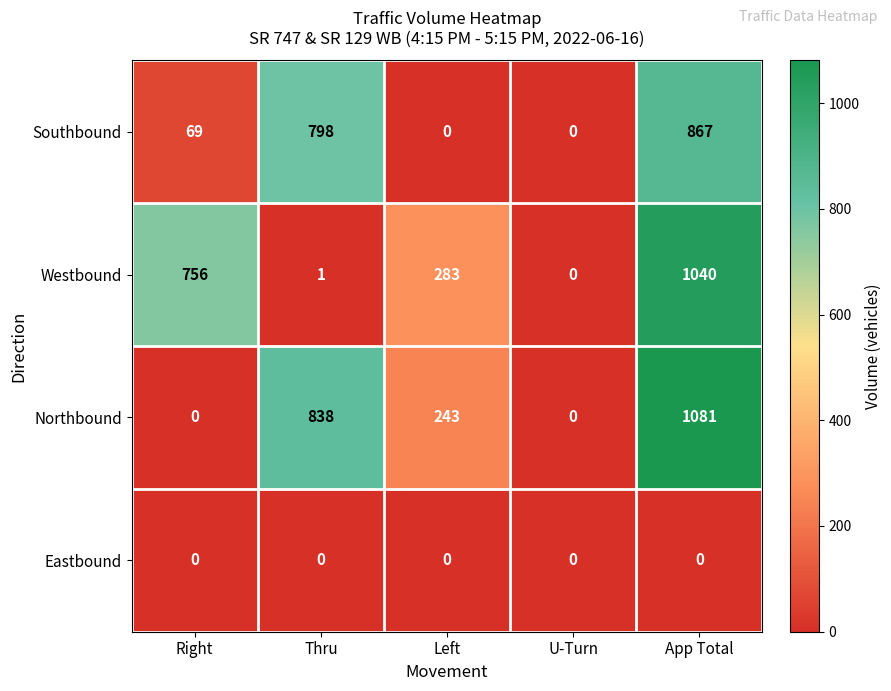

Which series has the largest total across all categories?

Northbound